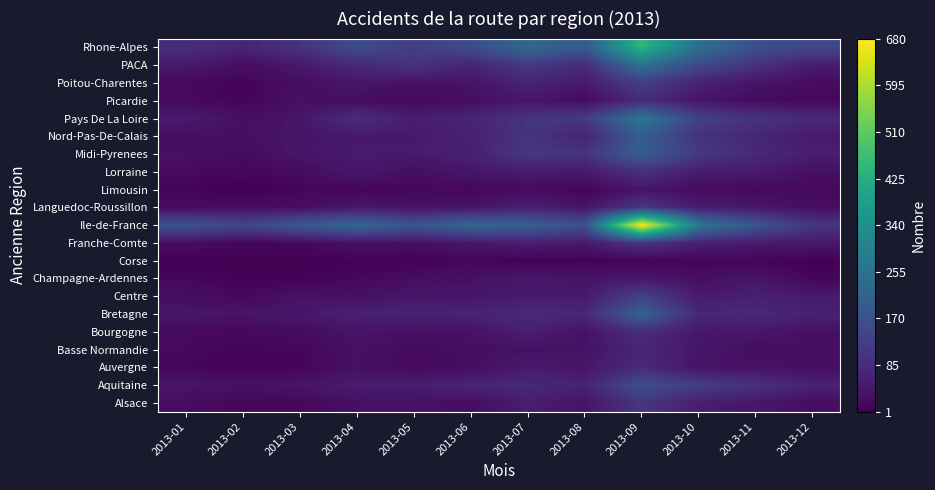

Reading left to right, transcribe all the data shown in this chart.

Alsace: 2013-01=24	2013-02=14	2013-03=16	2013-04=30	2013-05=33	2013-06=25	2013-07=56	2013-08=38	2013-09=108	2013-10=56	2013-11=42	2013-12=26
Aquitaine: 2013-01=39	2013-02=31	2013-03=38	2013-04=53	2013-05=54	2013-06=71	2013-07=78	2013-08=64	2013-09=163	2013-10=124	2013-11=98	2013-12=64
Auvergne: 2013-01=14	2013-02=9	2013-03=12	2013-04=31	2013-05=20	2013-06=26	2013-07=50	2013-08=42	2013-09=86	2013-10=36	2013-11=34	2013-12=28
Basse Normandie: 2013-01=17	2013-02=12	2013-03=14	2013-04=31	2013-05=20	2013-06=26	2013-07=32	2013-08=34	2013-09=75	2013-10=42	2013-11=25	2013-12=28
Bourgogne: 2013-01=18	2013-02=16	2013-03=23	2013-04=37	2013-05=33	2013-06=34	2013-07=58	2013-08=33	2013-09=89	2013-10=46	2013-11=43	2013-12=30
Bretagne: 2013-01=40	2013-02=37	2013-03=45	2013-04=63	2013-05=64	2013-06=66	2013-07=83	2013-08=77	2013-09=210	2013-10=76	2013-11=82	2013-12=62
Centre: 2013-01=27	2013-02=17	2013-03=33	2013-04=31	2013-05=44	2013-06=43	2013-07=50	2013-08=49	2013-09=134	2013-10=51	2013-11=60	2013-12=49
Champagne-Ardennes: 2013-01=14	2013-02=7	2013-03=7	2013-04=15	2013-05=25	2013-06=32	2013-07=44	2013-08=37	2013-09=45	2013-10=27	2013-11=41	2013-12=12
Corse: 2013-01=2	2013-02=4	2013-03=4	2013-04=5	2013-05=5	2013-06=13	2013-07=3	2013-08=5	2013-09=8	2013-10=10	2013-11=9	2013-12=3
Franche-Comte: 2013-01=26	2013-02=12	2013-03=16	2013-04=33	2013-05=31	2013-06=42	2013-07=58	2013-08=47	2013-09=106	2013-10=63	2013-11=50	2013-12=45
Ile-de-France: 2013-01=175	2013-02=145	2013-03=190	2013-04=228	2013-05=181	2013-06=227	2013-07=205	2013-08=170	2013-09=680	2013-10=272	2013-11=182	2013-12=108
Languedoc-Roussillon: 2013-01=20	2013-02=25	2013-03=26	2013-04=43	2013-05=35	2013-06=37	2013-07=63	2013-08=37	2013-09=111	2013-10=54	2013-11=43	2013-12=27
Limousin: 2013-01=9	2013-02=1	2013-03=12	2013-04=13	2013-05=16	2013-06=14	2013-07=21	2013-08=11	2013-09=38	2013-10=23	2013-11=19	2013-12=16
Lorraine: 2013-01=19	2013-02=14	2013-03=21	2013-04=44	2013-05=27	2013-06=42	2013-07=51	2013-08=46	2013-09=97	2013-10=51	2013-11=50	2013-12=30
Midi-Pyrenees: 2013-01=32	2013-02=21	2013-03=41	2013-04=51	2013-05=50	2013-06=61	2013-07=114	2013-08=104	2013-09=204	2013-10=116	2013-11=80	2013-12=56
Nord-Pas-De-Calais: 2013-01=25	2013-02=30	2013-03=39	2013-04=48	2013-05=48	2013-06=63	2013-07=103	2013-08=67	2013-09=205	2013-10=99	2013-11=75	2013-12=49
Pays De La Loire: 2013-01=51	2013-02=28	2013-03=38	2013-04=90	2013-05=54	2013-06=71	2013-07=104	2013-08=118	2013-09=266	2013-10=133	2013-11=101	2013-12=82
Picardie: 2013-01=18	2013-02=11	2013-03=31	2013-04=22	2013-05=18	2013-06=24	2013-07=44	2013-08=20	2013-09=83	2013-10=41	2013-11=22	2013-12=15
Poitou-Charentes: 2013-01=17	2013-02=10	2013-03=27	2013-04=42	2013-05=32	2013-06=38	2013-07=66	2013-08=50	2013-09=127	2013-10=64	2013-11=39	2013-12=24
PACA: 2013-01=48	2013-02=26	2013-03=47	2013-04=80	2013-05=102	2013-06=68	2013-07=118	2013-08=85	2013-09=257	2013-10=151	2013-11=102	2013-12=53
Rhone-Alpes: 2013-01=91	2013-02=72	2013-03=102	2013-04=157	2013-05=126	2013-06=159	2013-07=226	2013-08=192	2013-09=445	2013-10=251	2013-11=163	2013-12=147